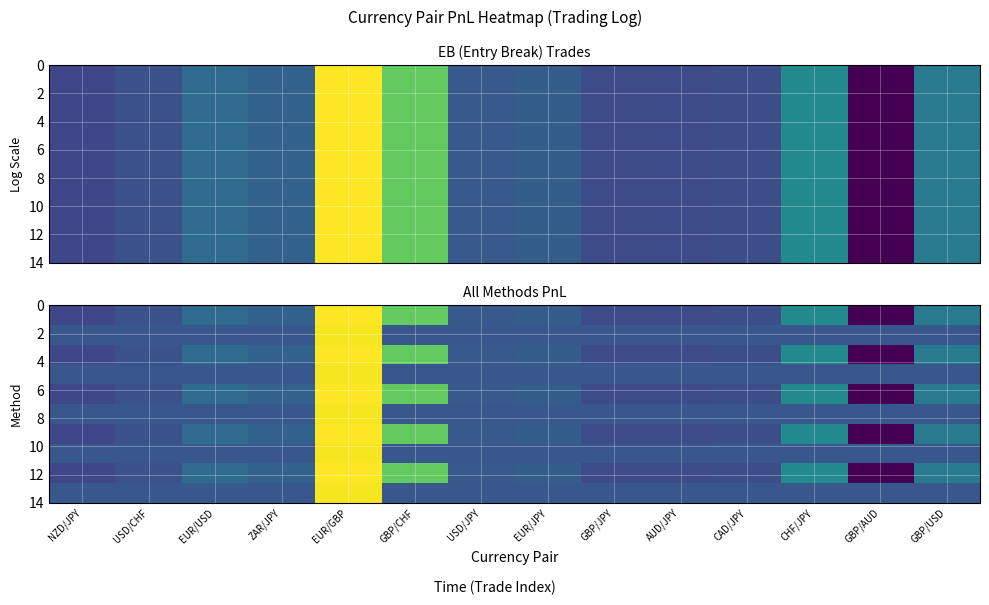

What is the smallest value displayed?

-16173